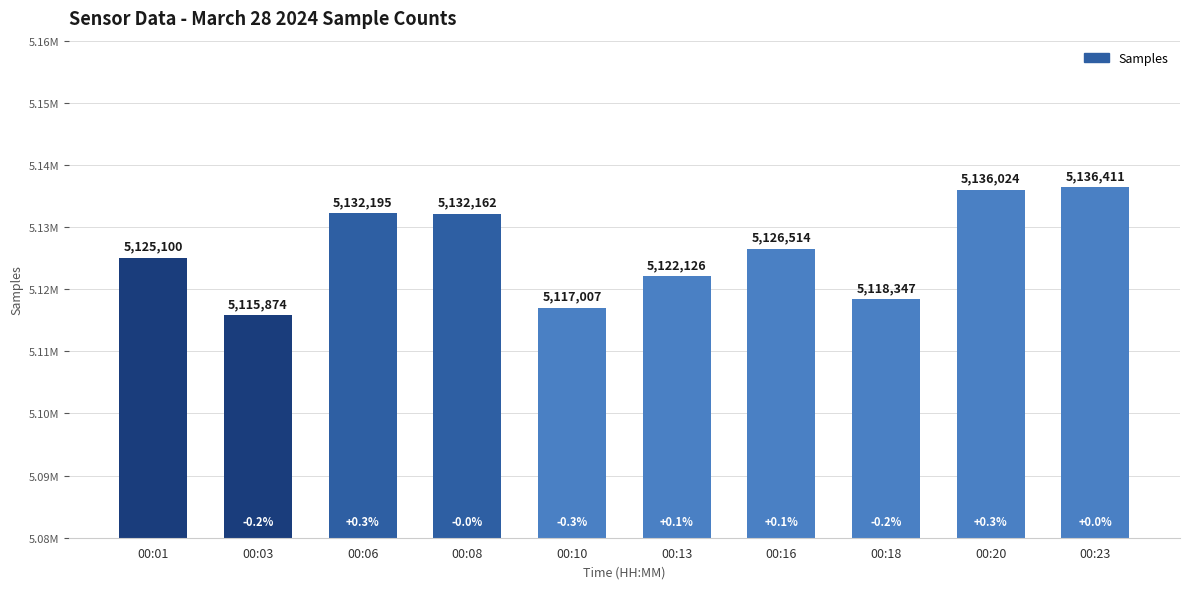

What is the sum of all values?

51261760